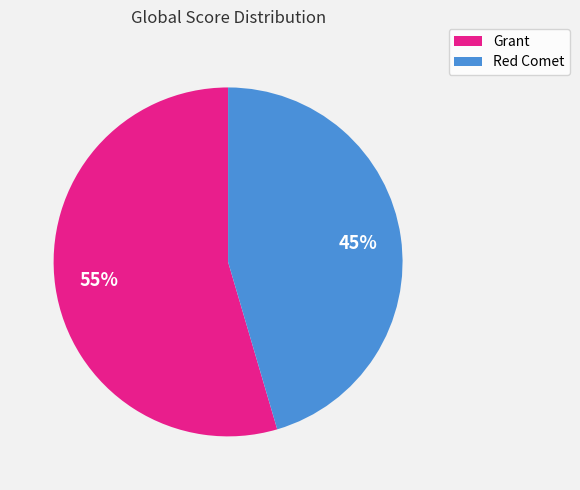

To the nearest percent, what is the average slice percentage?

50%